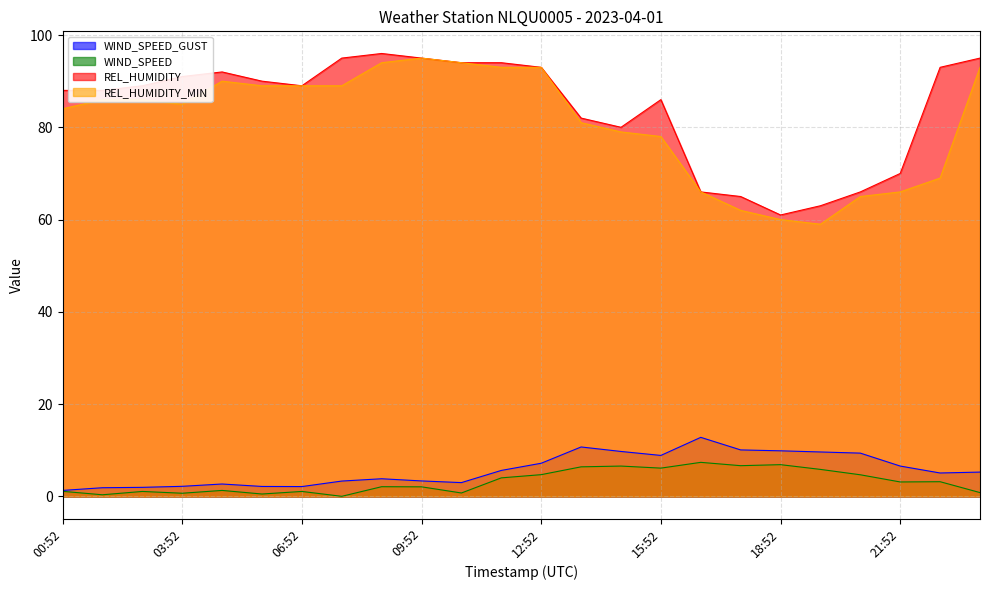

How many values in the REL_HUMIDITY series are below 89?

11